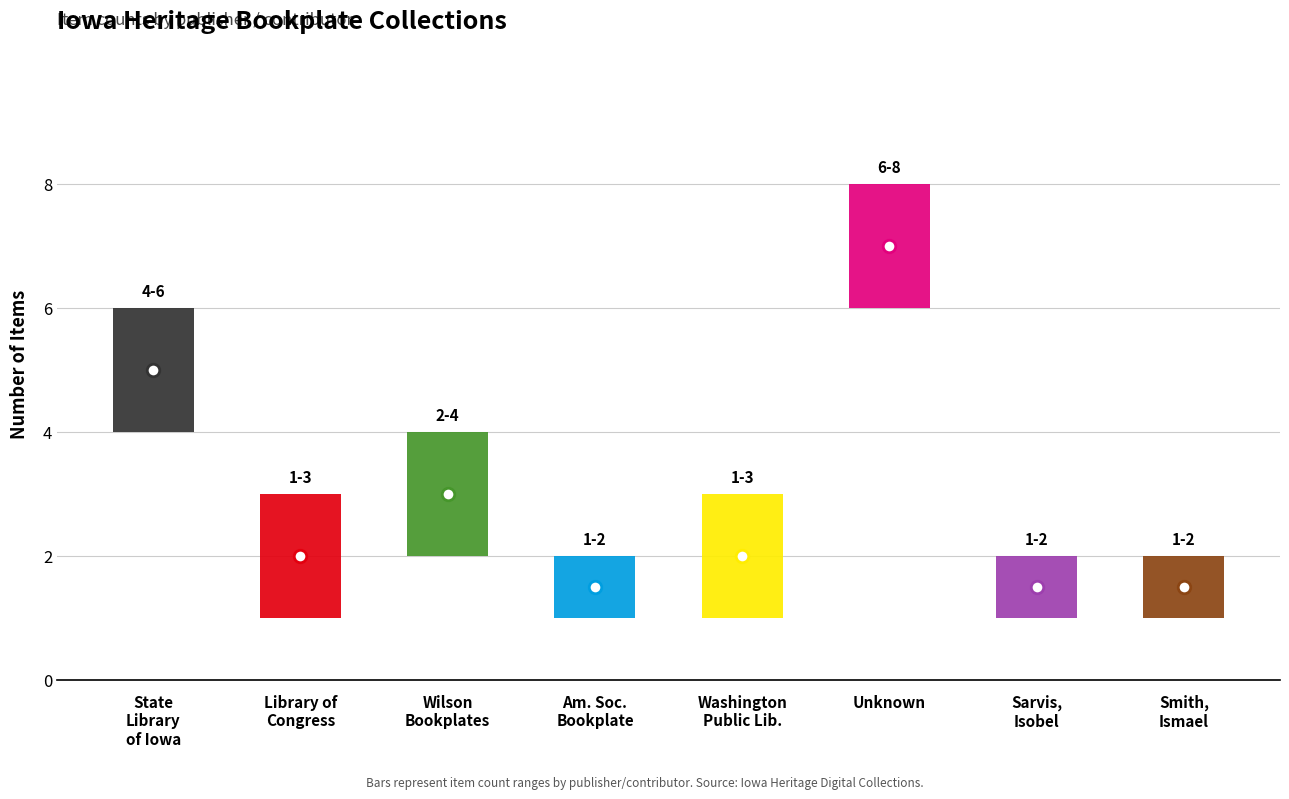

What is the approximate value at State Library of Iowa?

5